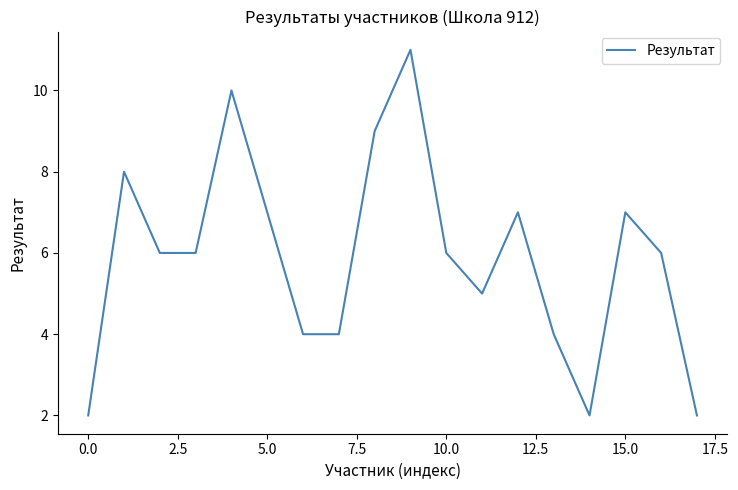

What is the difference between the maximum and minimum values?

9